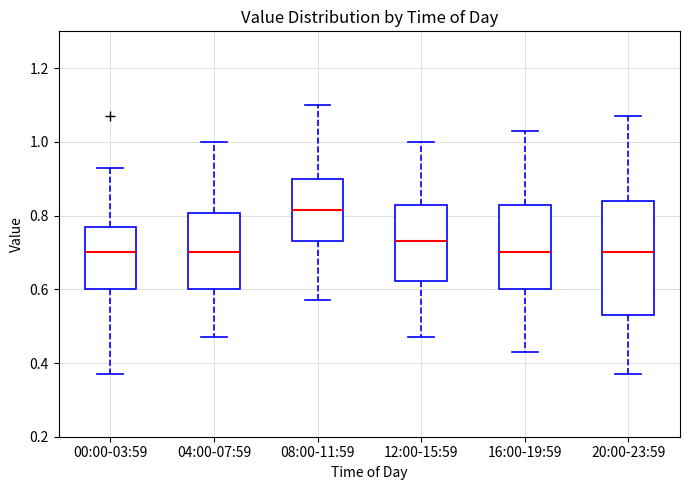

Reading left to right, transcribe this box plot: for each box, give where its median line is, the range the box spans, and where its two whiskers end, as read against the y-axis. The values are not printed on the chart, so give them approximately, as read against the axis.

00:00-03:59: median 0.70, box 0.60 to 0.78, whiskers 0.38 to 0.94
04:00-07:59: median 0.70, box 0.60 to 0.80, whiskers 0.48 to 1.00
08:00-11:59: median 0.82, box 0.74 to 0.90, whiskers 0.58 to 1.10
12:00-15:59: median 0.74, box 0.62 to 0.84, whiskers 0.48 to 1.00
16:00-19:59: median 0.70, box 0.60 to 0.84, whiskers 0.44 to 1.04
20:00-23:59: median 0.70, box 0.54 to 0.84, whiskers 0.38 to 1.08